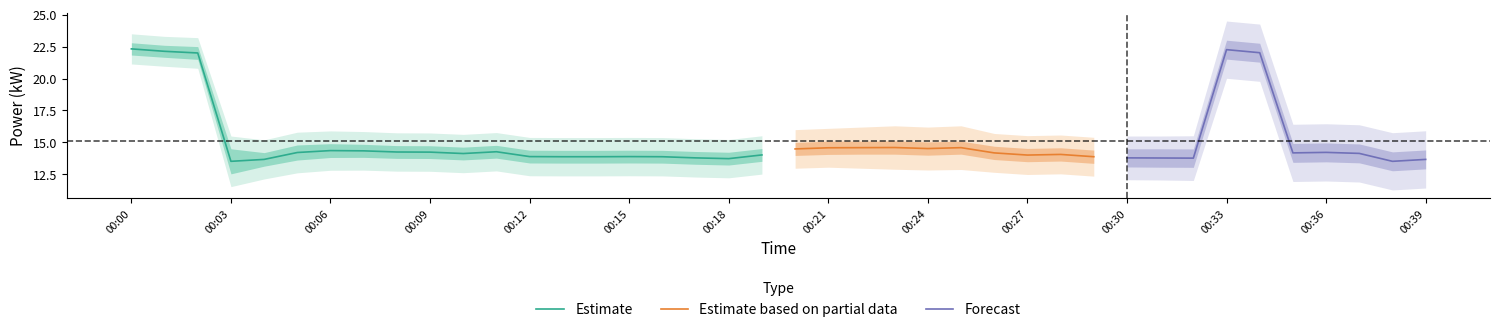

What is the difference between the maximum and second lowest values?

8.7